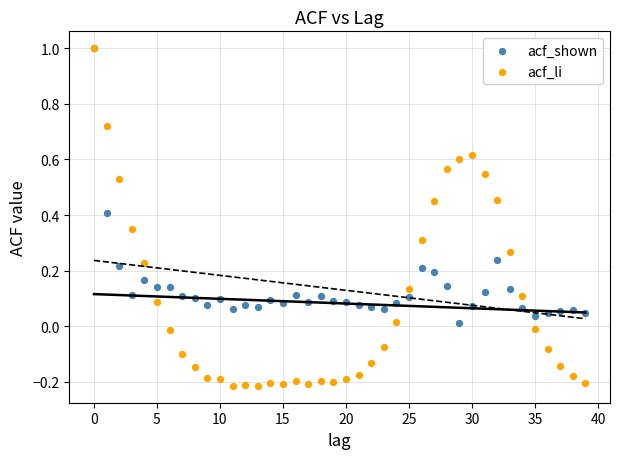

Which series has the widest spread of Y values?

acf_li